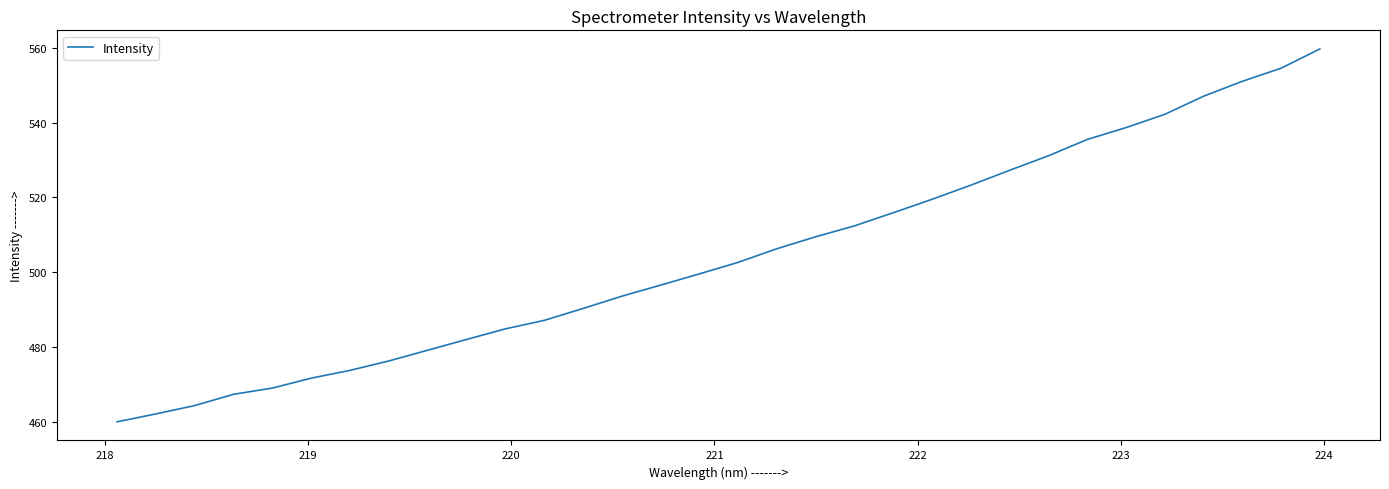

Reading left to right, what are all the values shown in this chart?

459.9	462.0	464.3	467.3	469.0	471.6	473.7	476.2	479.1	482.0	484.8	487.1	490.3	493.5	496.5	499.5	502.6	506.3	509.5	512.4	515.9	519.5	523.3	527.3	531.2	535.5	538.7	542.2	547.1	551.1	554.6	559.7